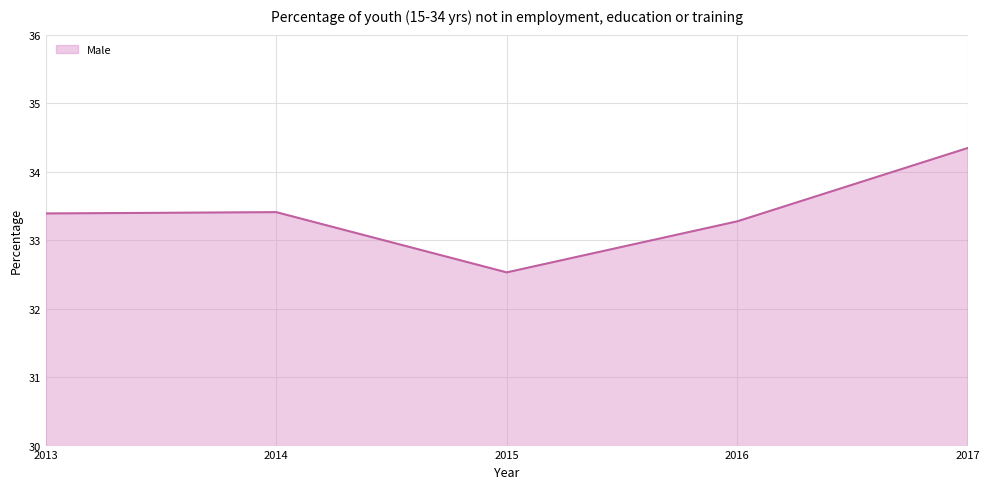

At which category does the data reach its first local valley?

2015